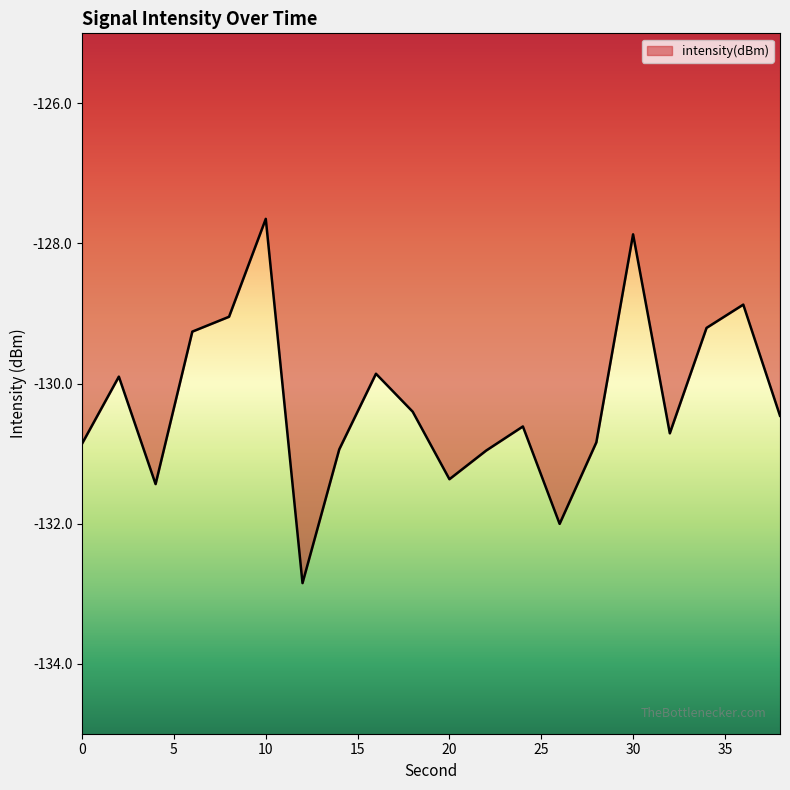

What is the greatest value displayed?

-127.6